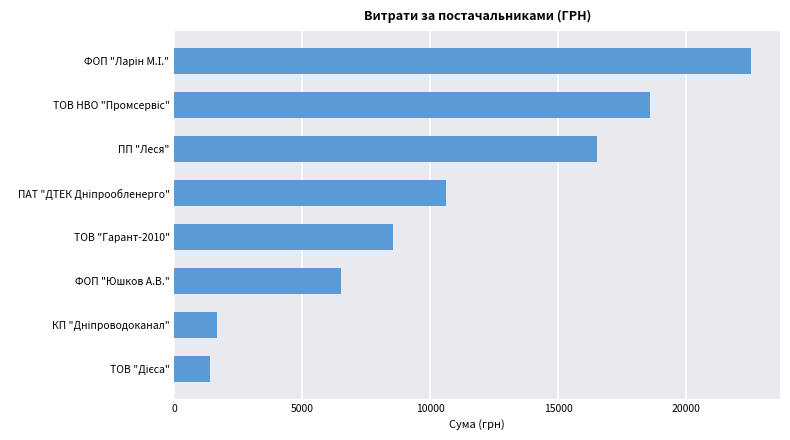

Is it true that the value at ФОП "Юшков А.В." is 3857.9?

False